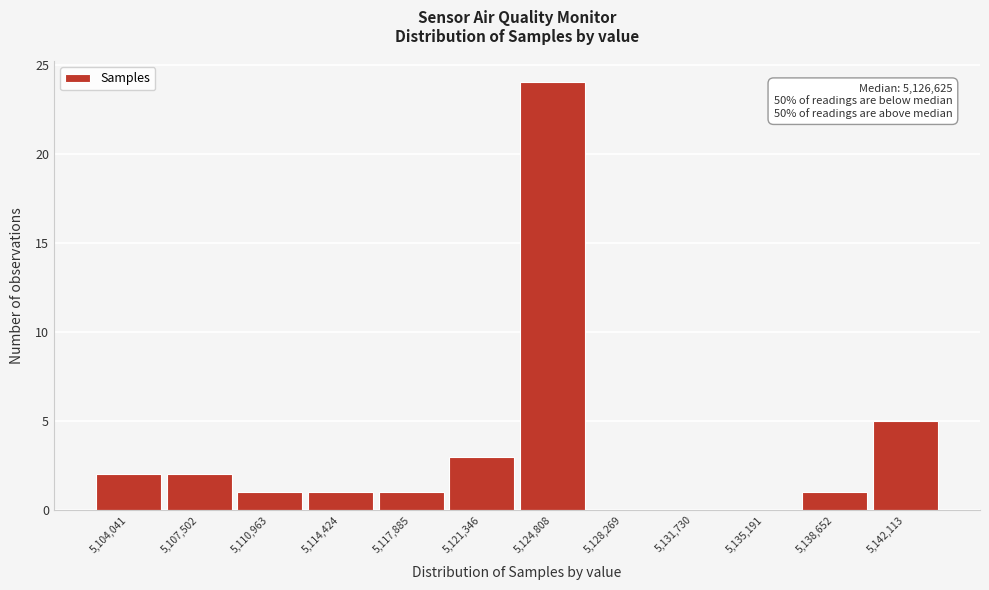

Reading right to left, transcribe all the data shown in this chart.

5,142,113=5	5,138,652=1	5,135,191=0	5,131,730=0	5,128,269=0	5,124,808=24	5,121,346=3	5,117,885=1	5,114,424=1	5,110,963=1	5,107,502=2	5,104,041=2